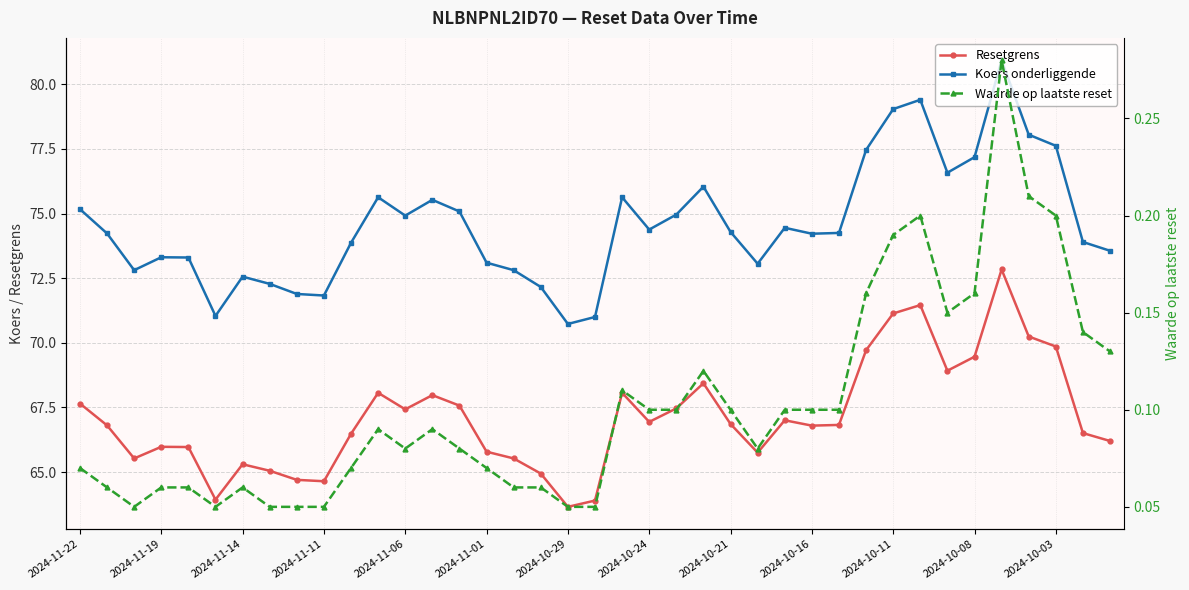

Which category has the lowest value in the Resetgrens series?

2024-10-29